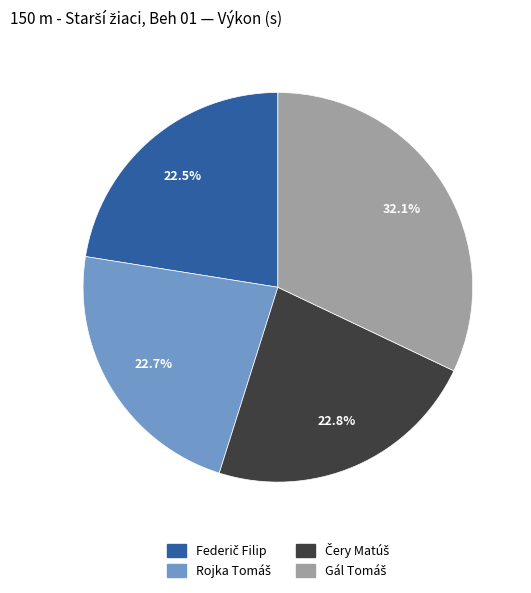

Is there any slice that represents more than half of the pie?

No